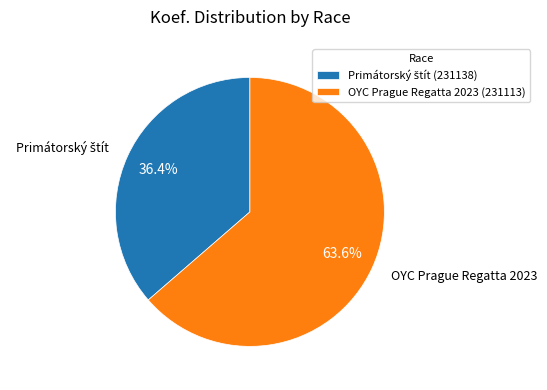

How many slices are in this pie chart?

2